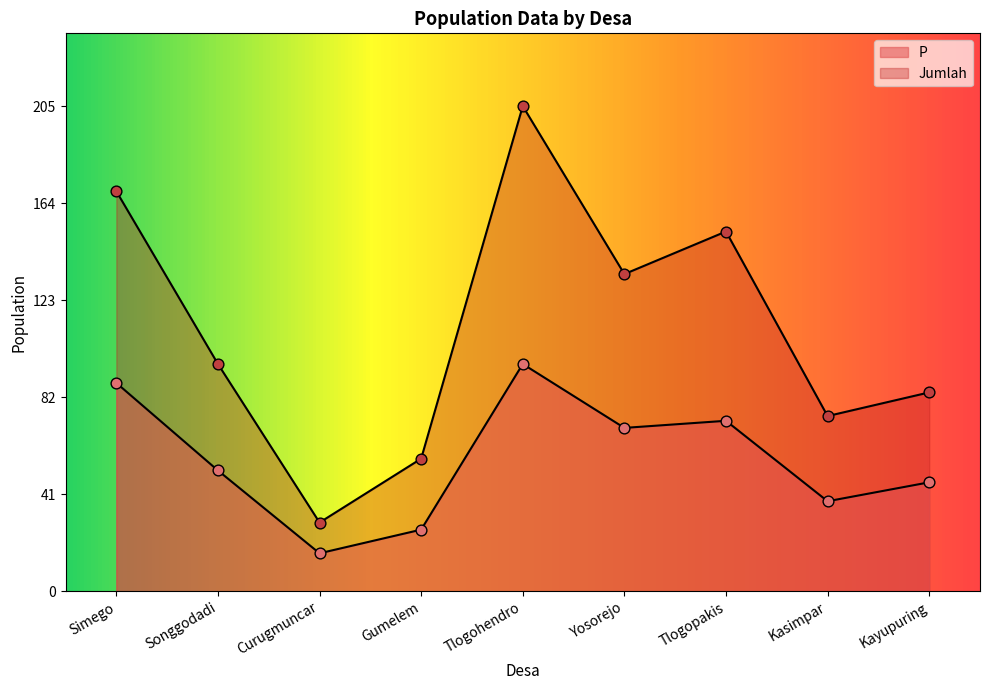

At how many categories does at least one series exceed 122?

4